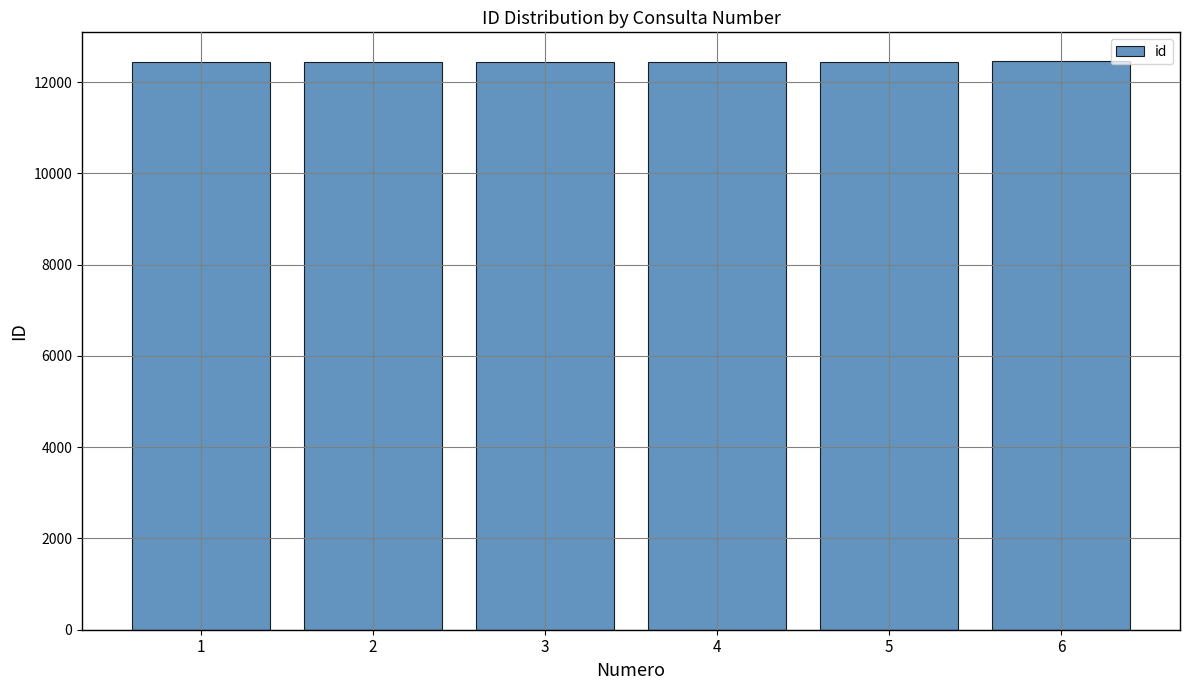

True or false: the data shows 12447 at 1.

True